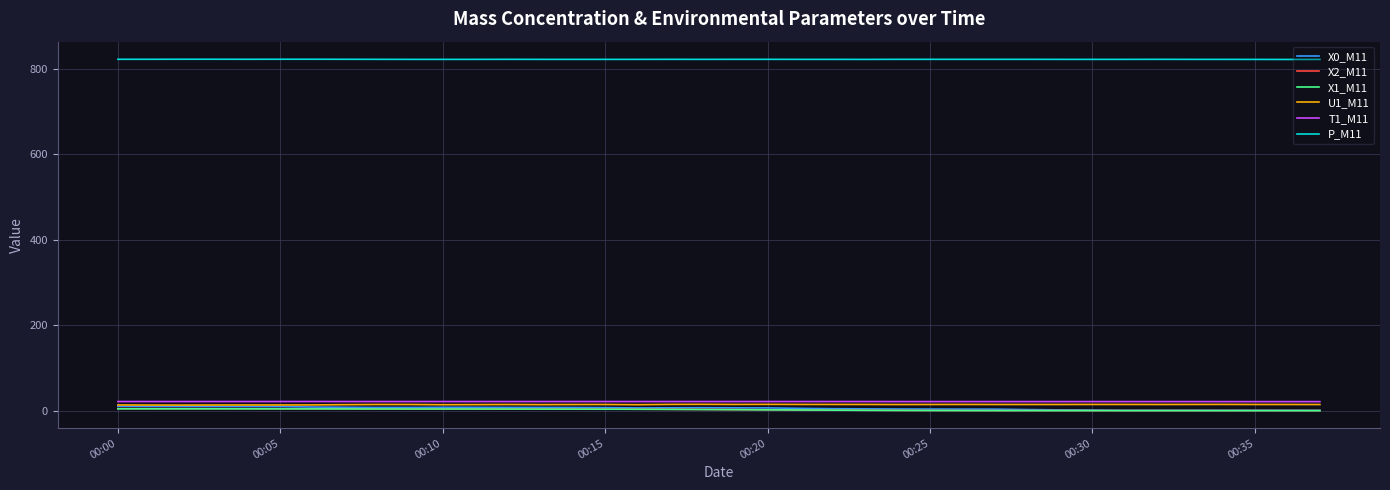

True or false: P_M11 and T1_M11 cross at least once.

False